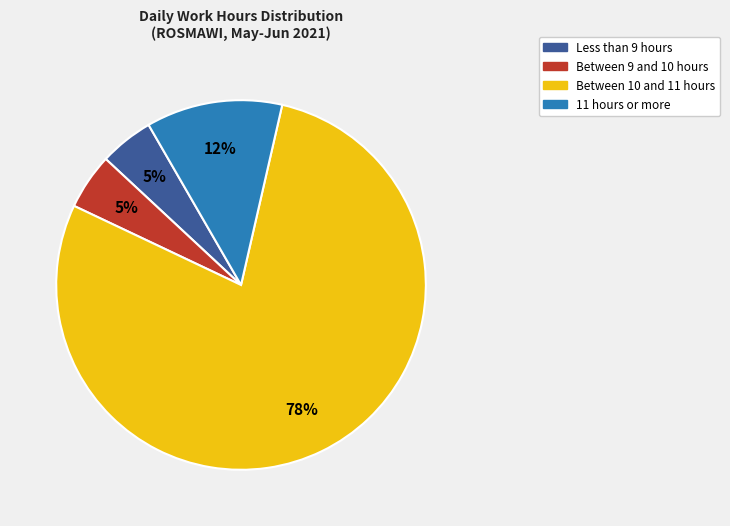

To the nearest percent, what is the average slice percentage?

25%